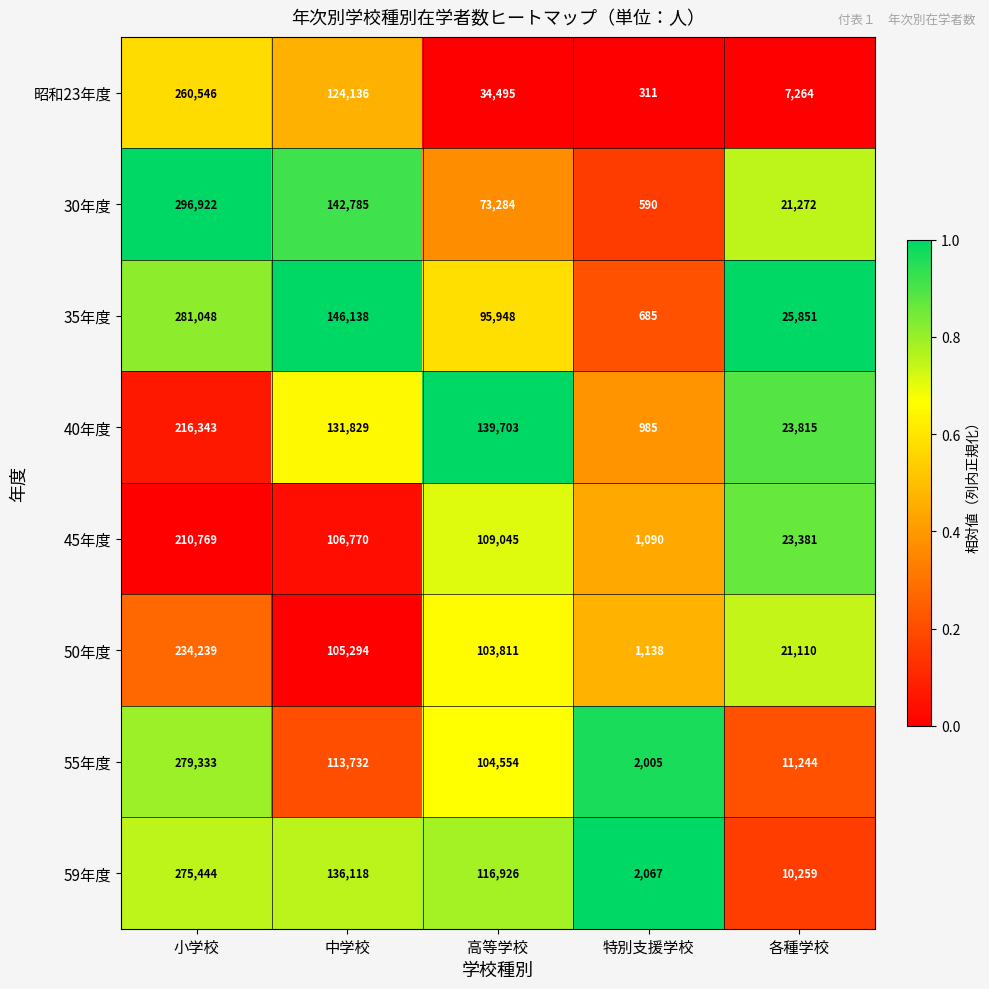

Which series has the largest range (max minus min)?

30年度